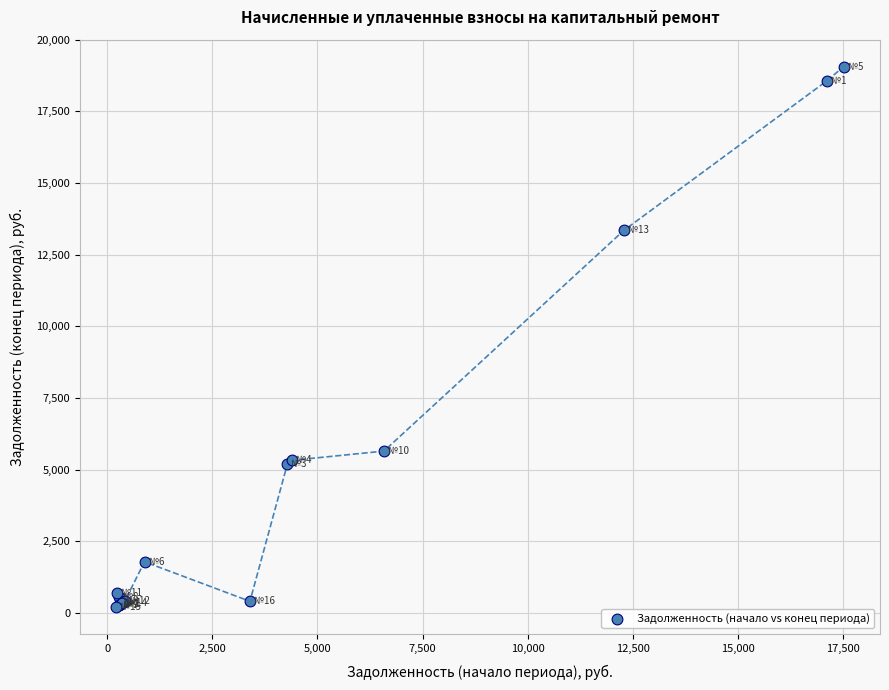

What Y value in the scatter plot is closest to 9638?

13355.2